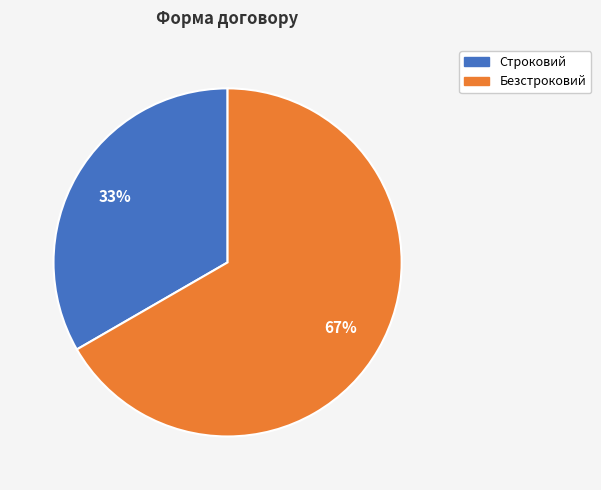

True or false: Безстроковий accounts for 72% of the total.

False